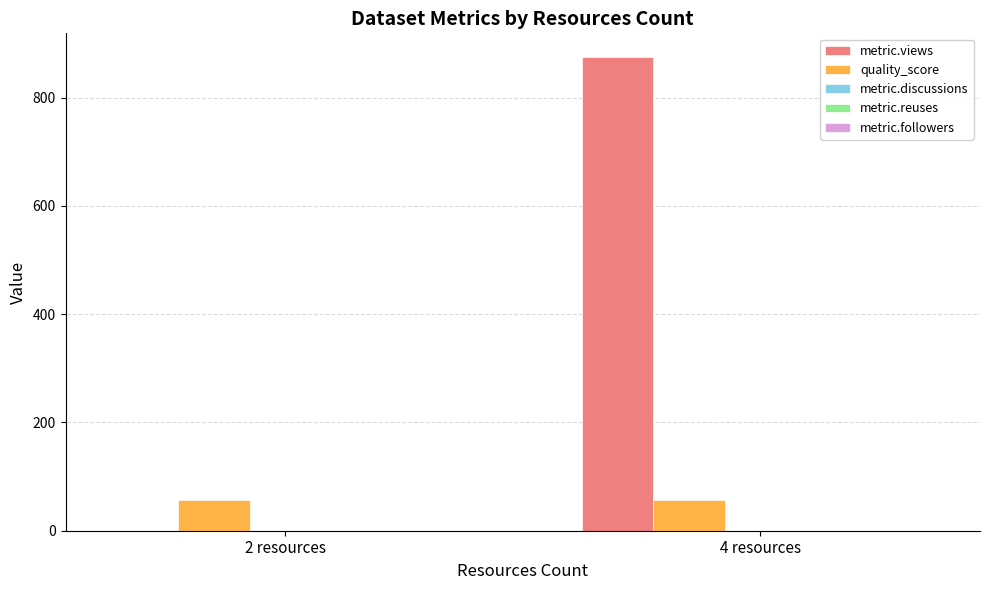

Which series has the largest total across all categories?

metric.views